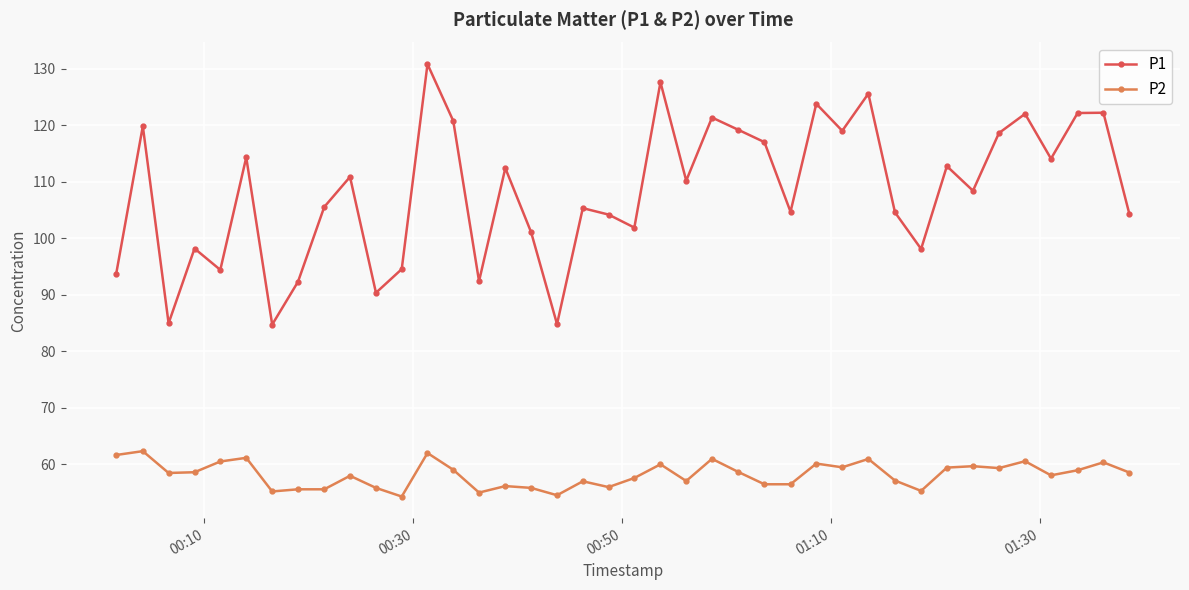

True or false: P1 and P2 intersect in this chart.

False